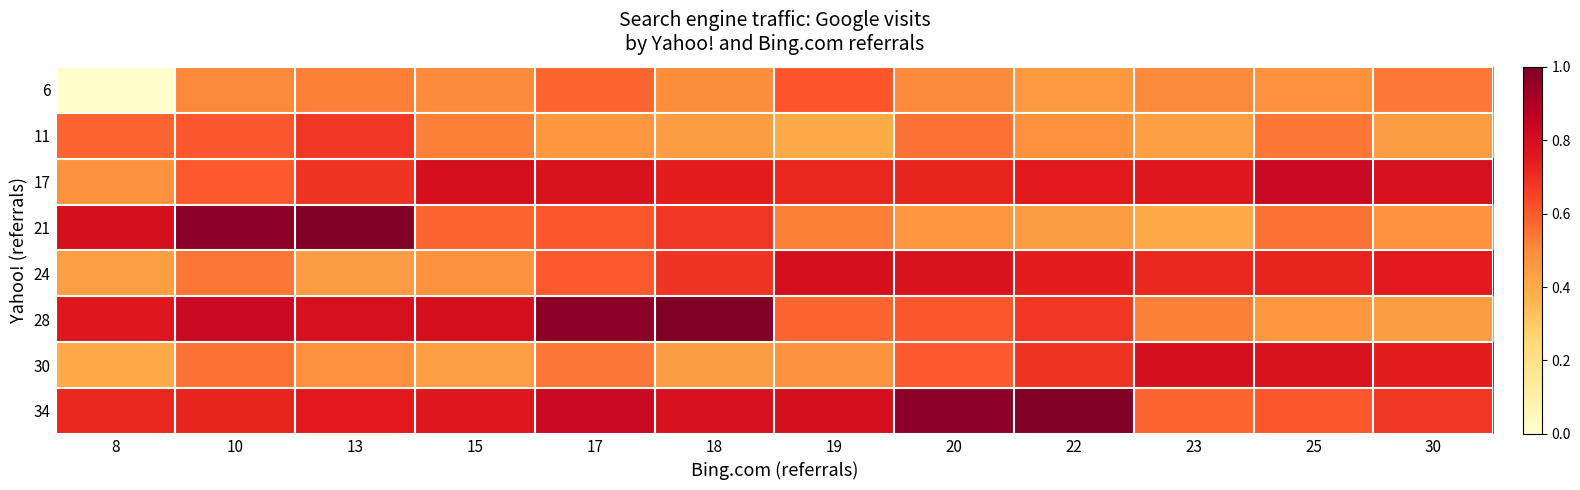

Which series changed the most between 20 and 25?

34